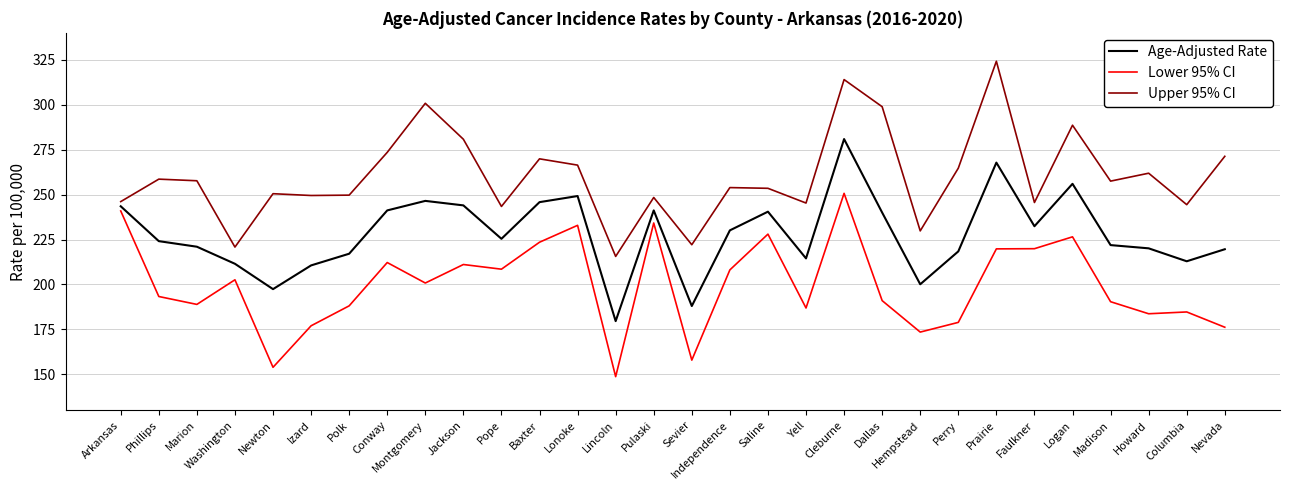

True or false: Lower 95% CI and Upper 95% CI intersect in this chart.

False